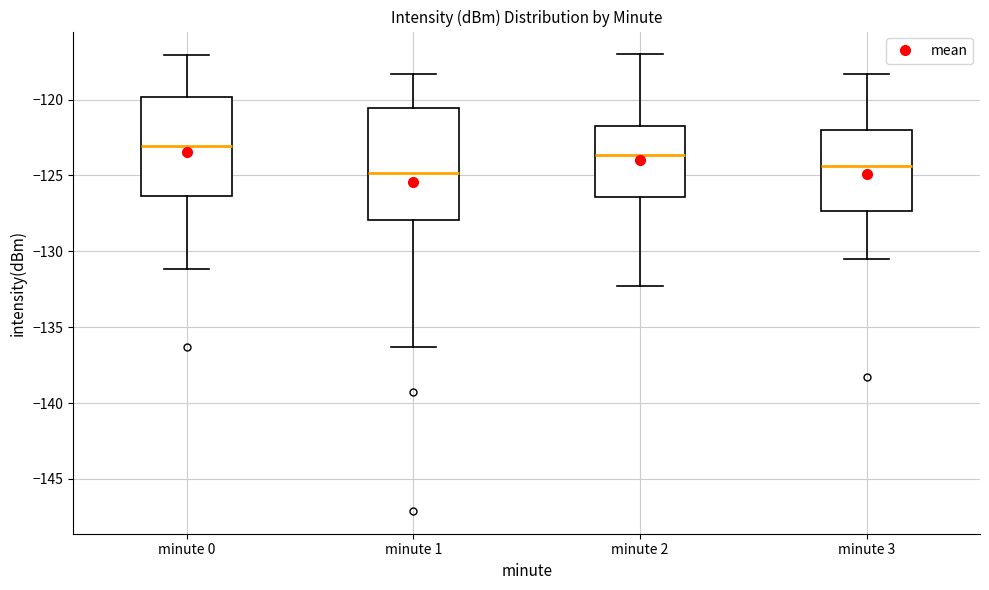

Which box has the highest median line?

minute 0